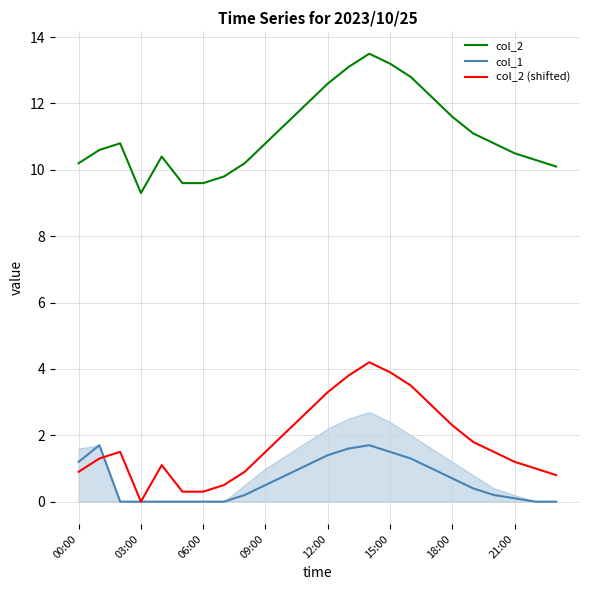

Reading left to right, what are all the values shown in this chart?

col_2: 10.2	10.6	10.8	9.3	10.4	9.6	9.6	9.8	10.2	10.8	11.4	12.0	12.6	13.1	13.5	13.2	12.8	12.2	11.6	11.1	10.8	10.5	10.3	10.1
col_1: 1.2	1.7	0.0	0.0	0.0	0.0	0.0	0.0	0.2	0.5	0.8	1.1	1.4	1.6	1.7	1.5	1.3	1.0	0.7	0.4	0.2	0.1	0.0	0.0
col_2 (shifted): 0.9	1.3	1.5	0.0	1.1	0.3	0.3	0.5	0.9	1.5	2.1	2.7	3.3	3.8	4.2	3.9	3.5	2.9	2.3	1.8	1.5	1.2	1.0	0.8